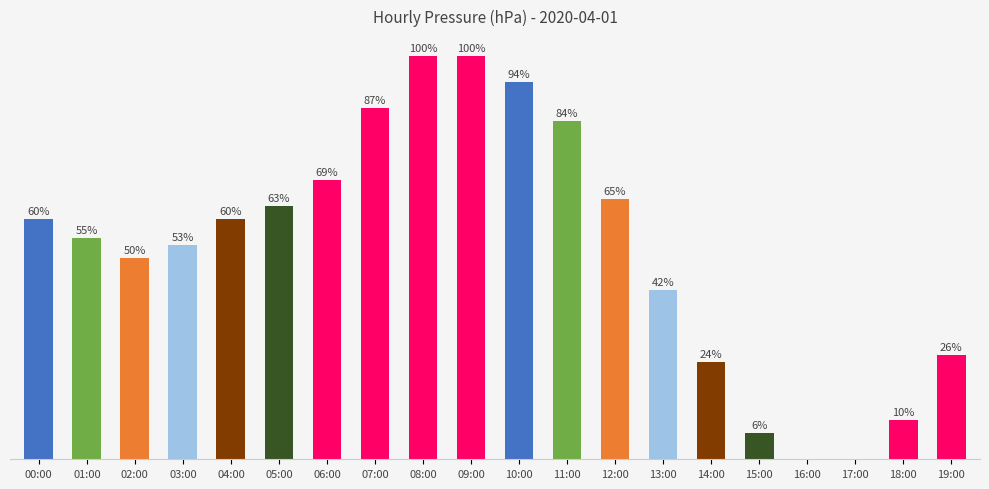

Reading right to left, list all the values displayed in this chart.

19:00=1.6	18:00=0.6	17:00=0.0	16:00=0.0	15:00=0.4	14:00=1.5	13:00=2.6	12:00=4.0	11:00=5.2	10:00=5.8	09:00=6.2	08:00=6.2	07:00=5.4	06:00=4.3	05:00=3.9	04:00=3.7	03:00=3.3	02:00=3.1	01:00=3.4	00:00=3.7